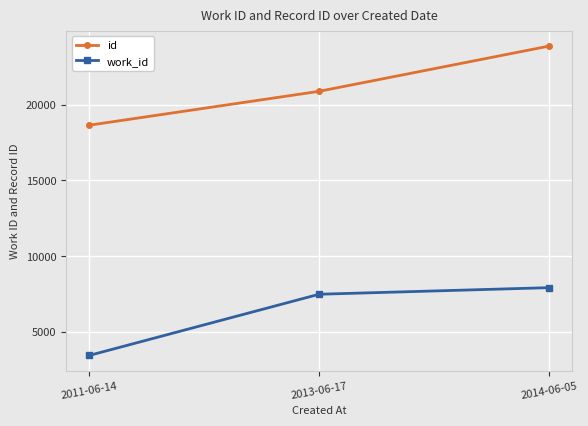

What is the difference between the highest and lowest values at 2013-06-17?

13429